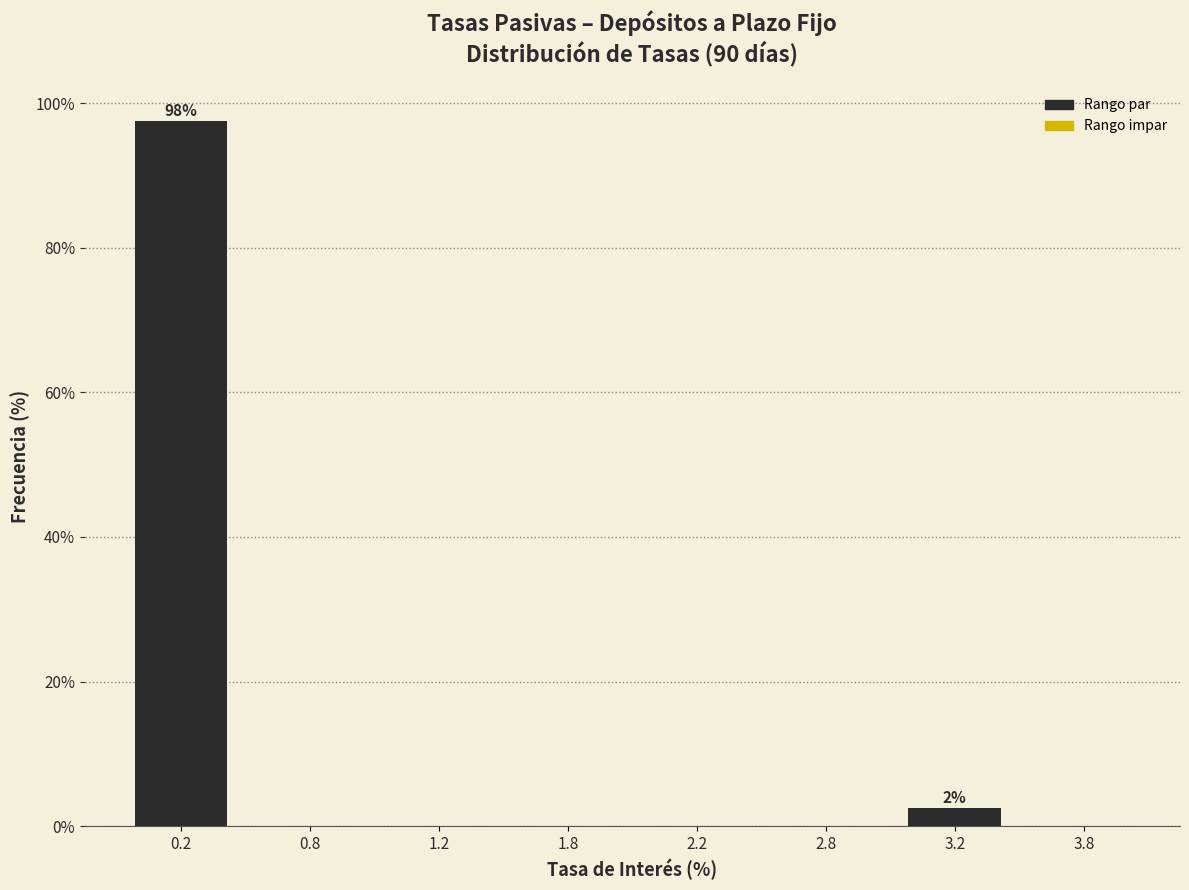

Reading left to right, extract all data points from this chart.

0.2=97.5	0.8=0.0	1.2=0.0	1.8=0.0	2.2=0.0	2.8=0.0	3.2=2.5	3.8=0.0